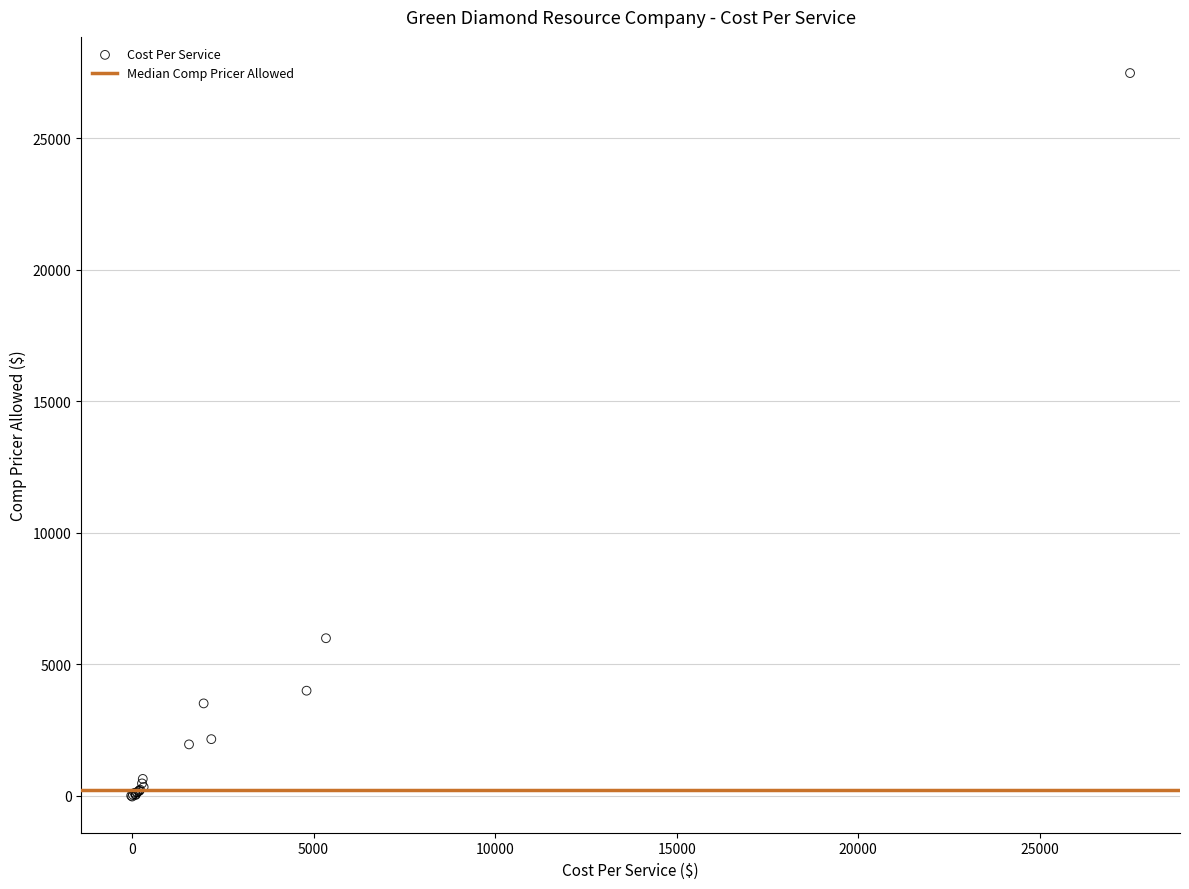

What Y value in the scatter plot is closest to 13725?

5991.0